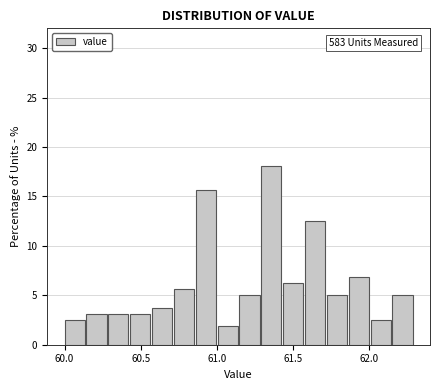

Around what value on the x-axis is the tallest bar? Give the approximate position of its centre, as read against the axis.

61.35